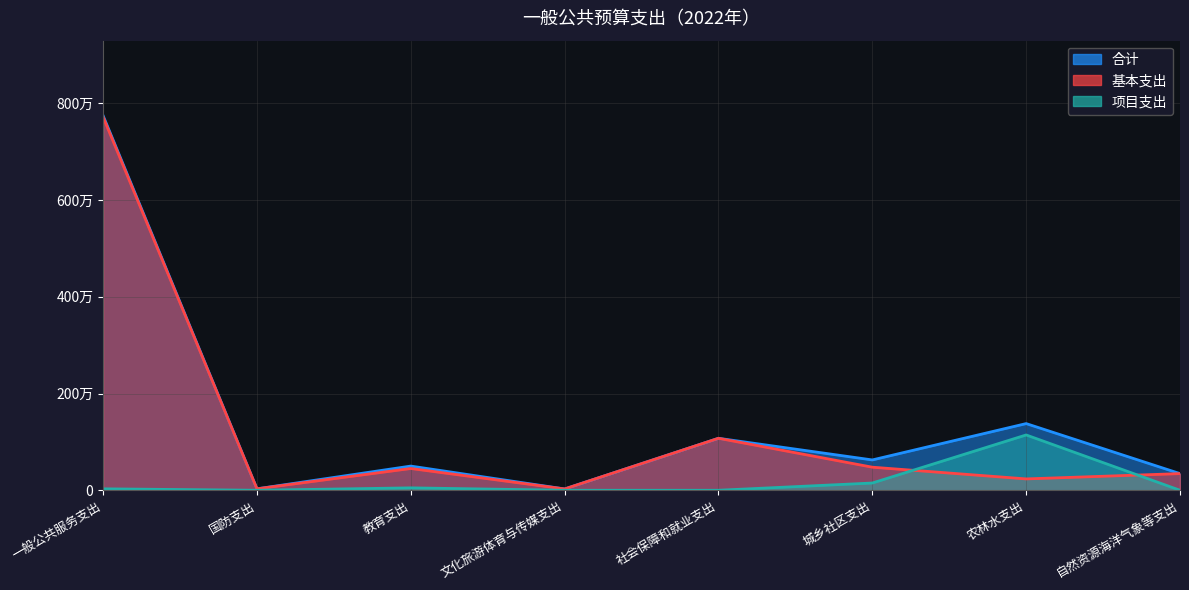

Which category has the lowest value across all series?

国防支出